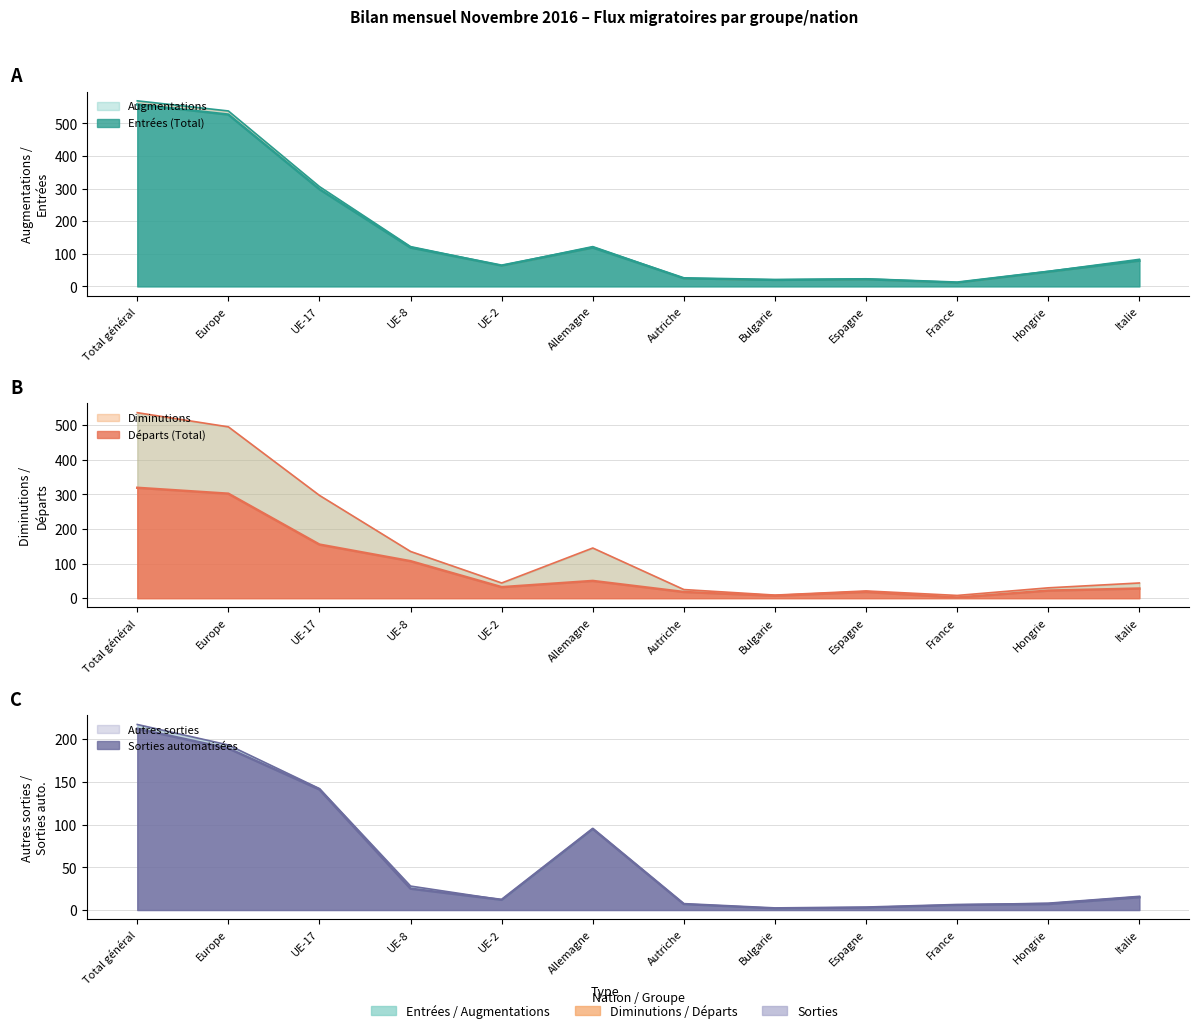

The value of Augmentations at Allemagne is 191. True or false?

False